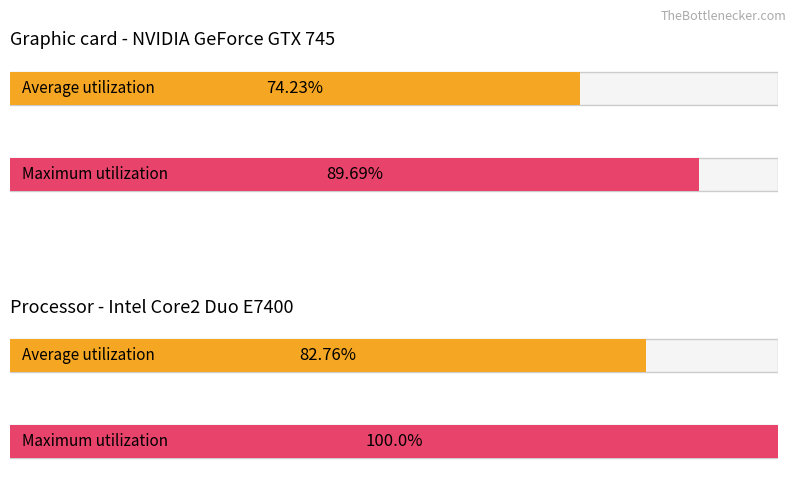

Count the number of data series in this chart.

2